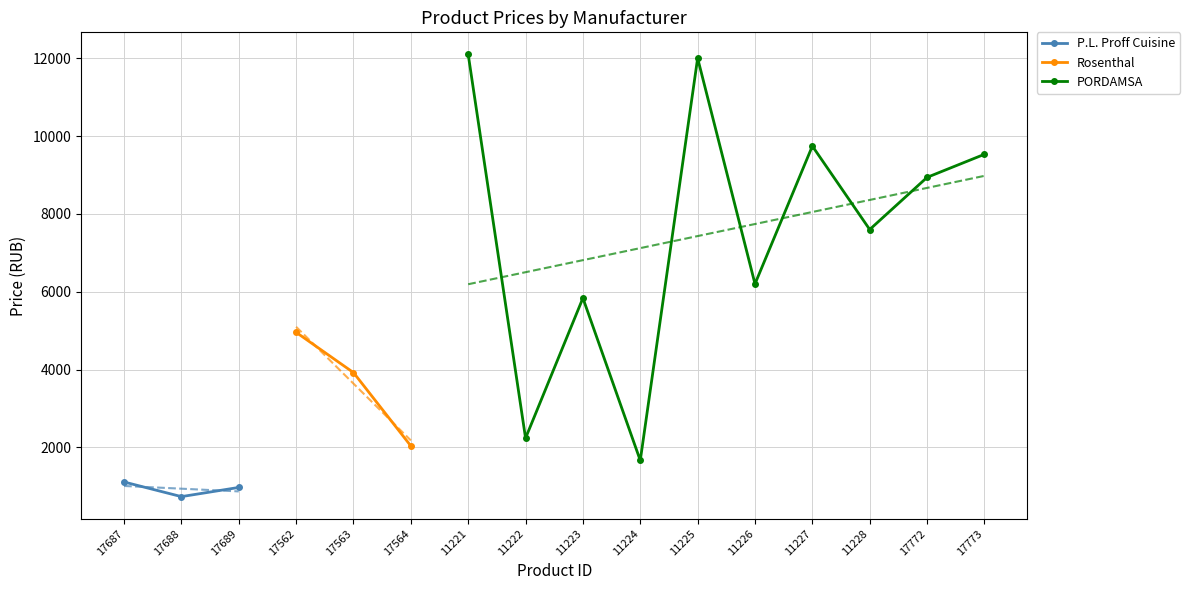

True or false: P.L. Proff Cuisine has more than 1 points higher than both neighbors.

False